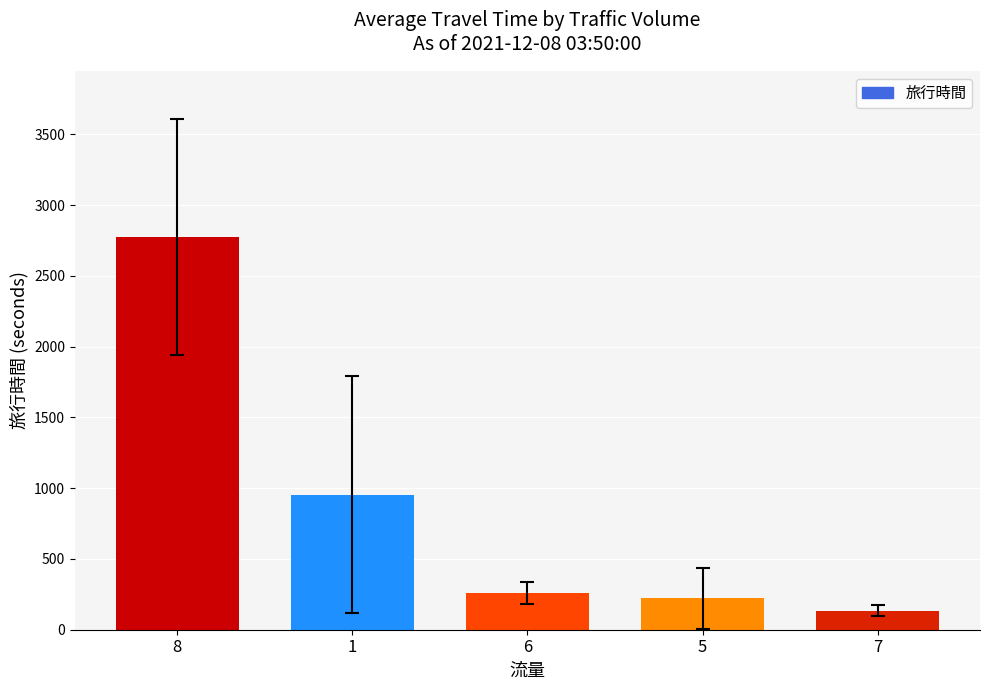

What is the greatest value displayed?

2775.0